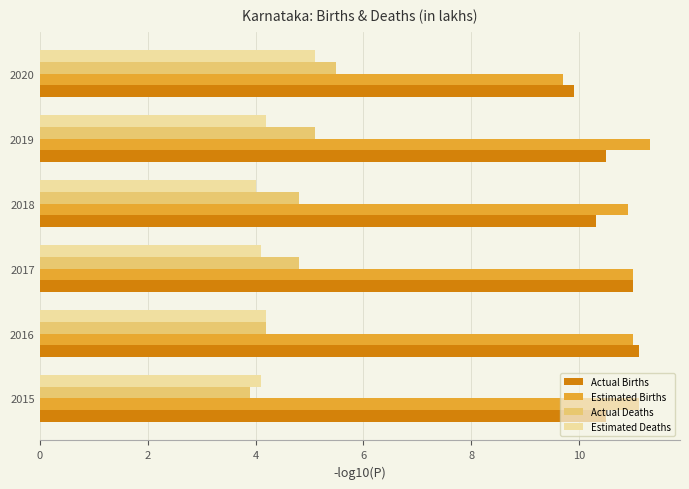

The Estimated Deaths series shows 4.1 at 2015. True or false?

True